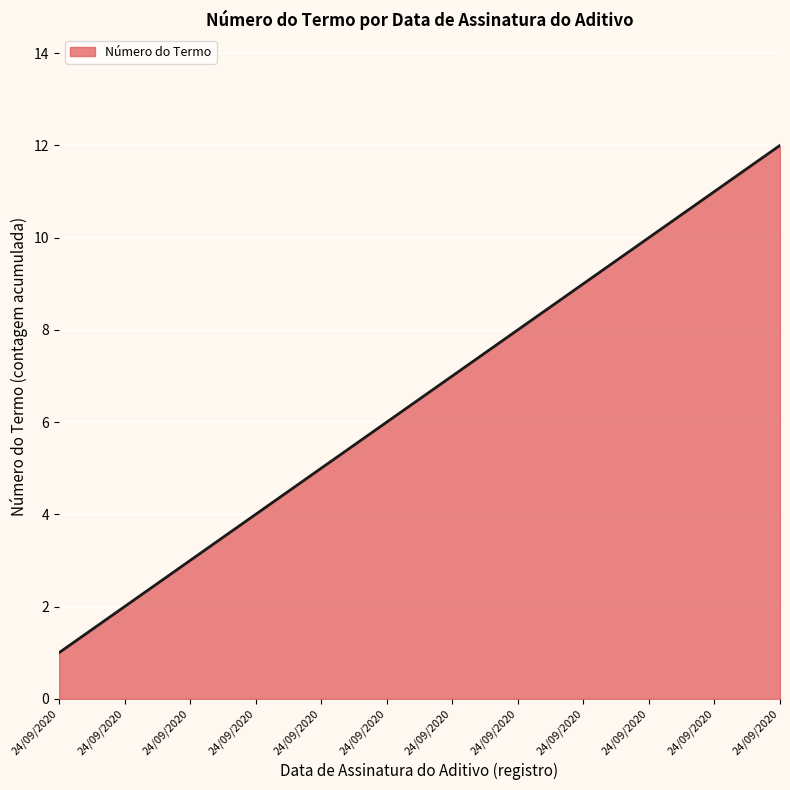

Where is the data nearest to the value 6?

24/09/2020